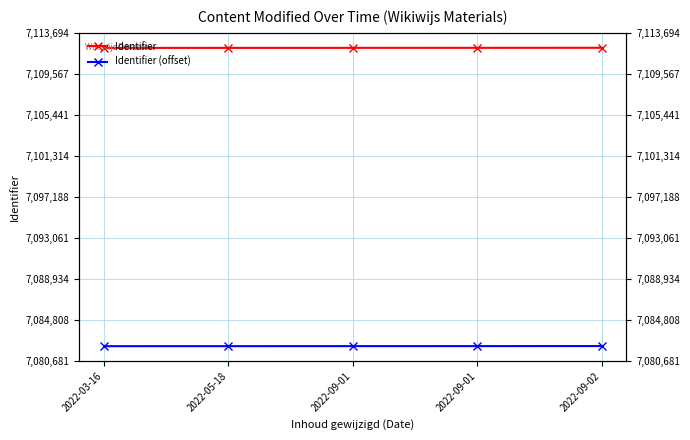

What is the spread (max minus min) of values at 2022-03-16?

30000